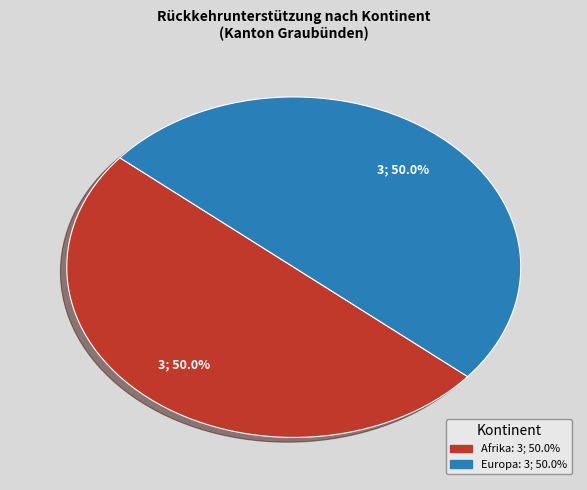

How many slices are in this pie chart?

2